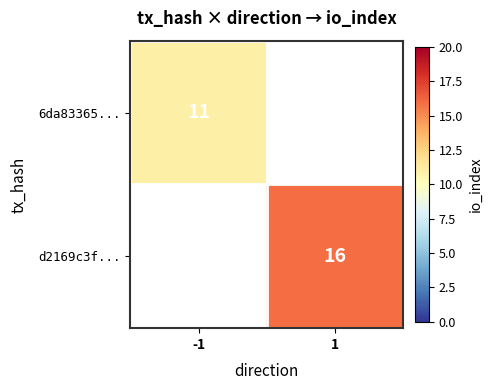

The 6da83365... series shows 11 at -1. True or false?

True